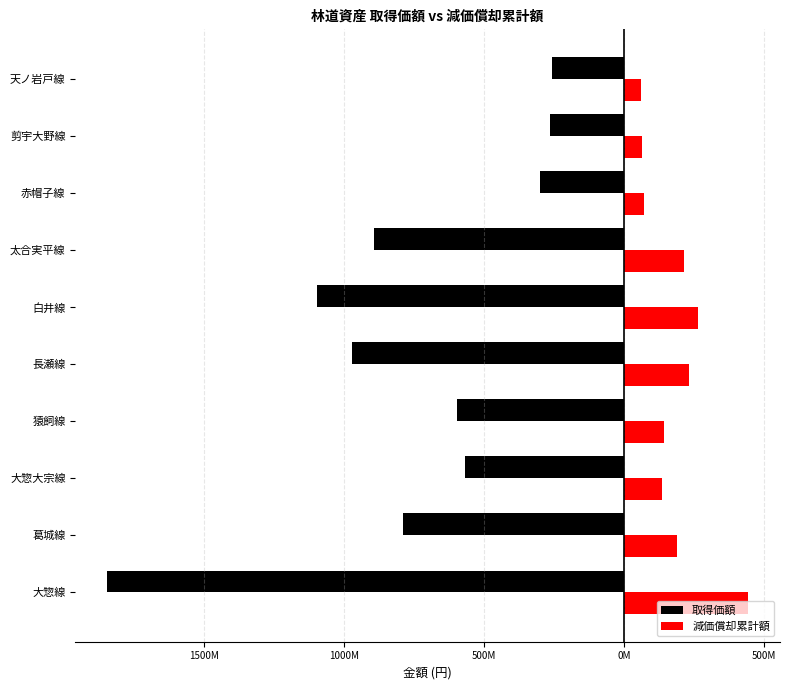

What are all the series names shown in the legend?

取得価額, 減価償却累計額